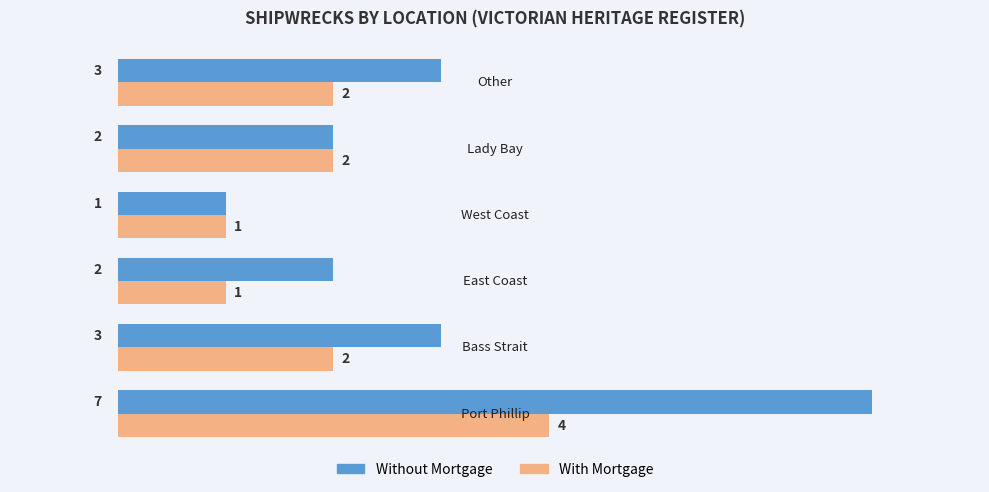

What is the maximum value shown in the chart?

7